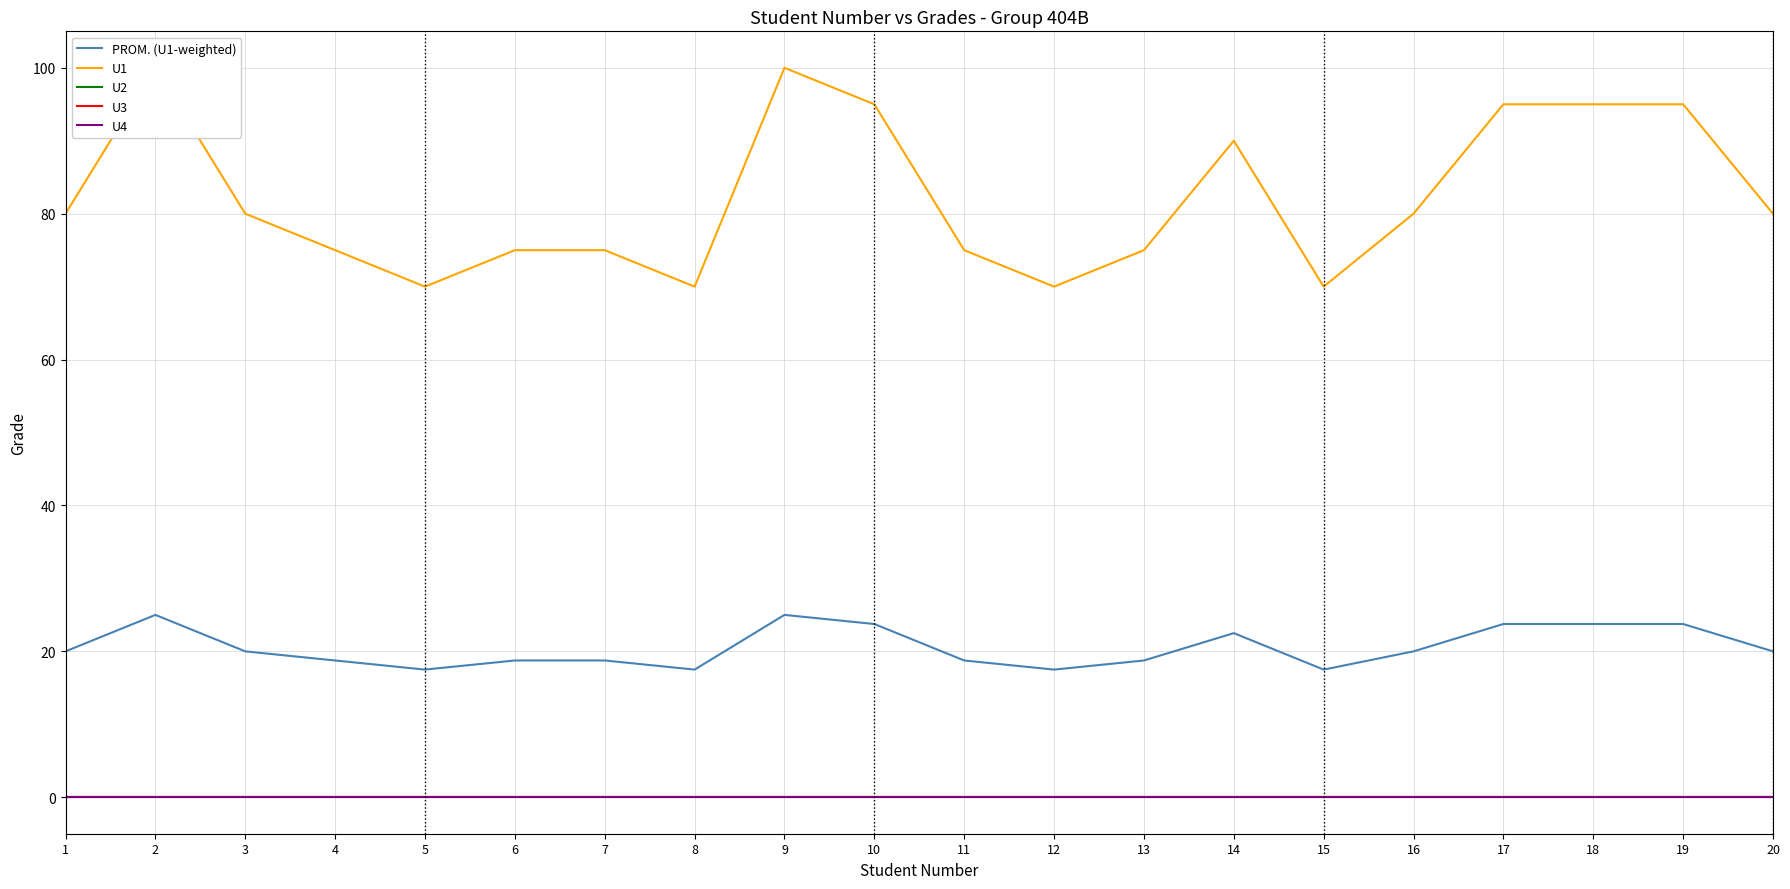

At which category does the chart reach its peak across all series?

2